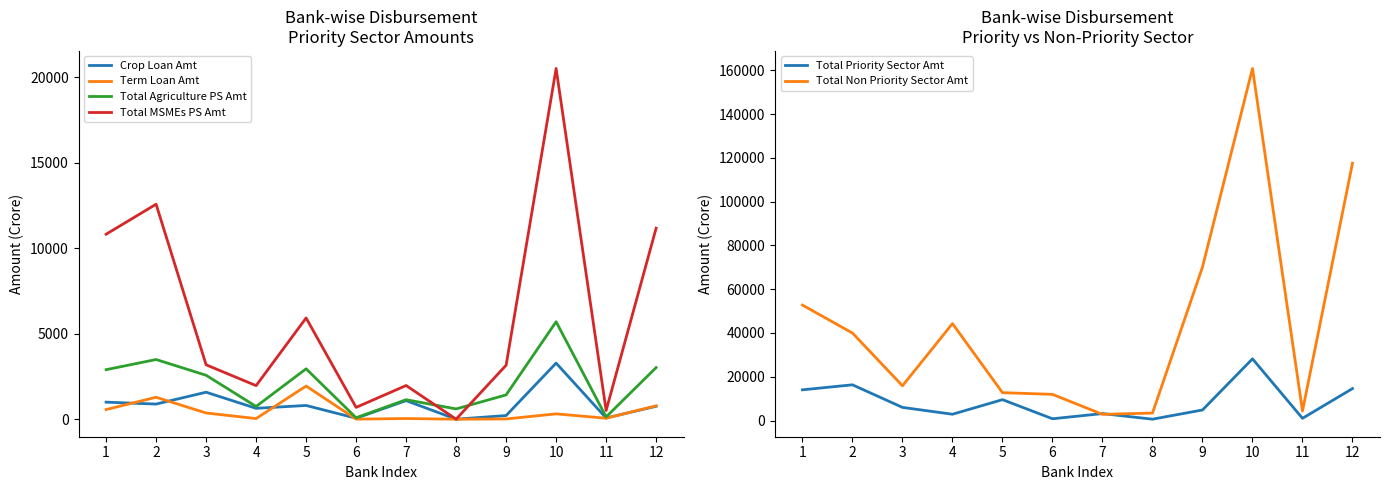

In Total Non Priority Sector Amt, how many points are lower than both neighbors (excluding endpoints)?

3